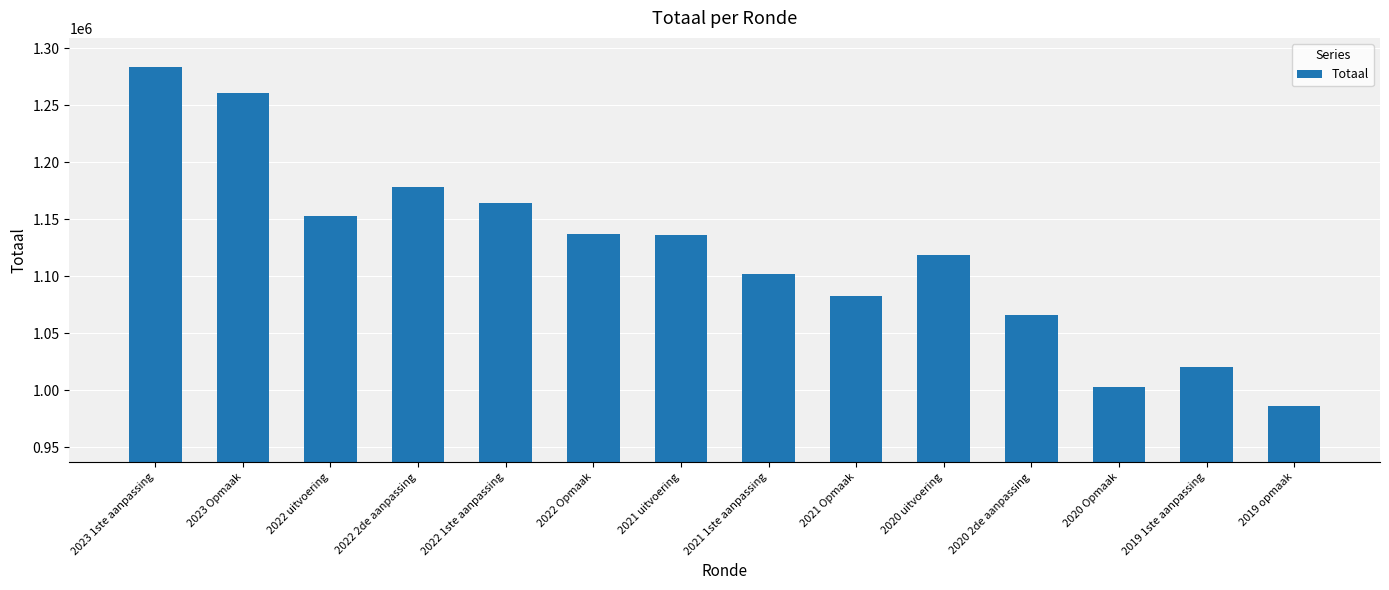

How many data points are less than 1136378?

7